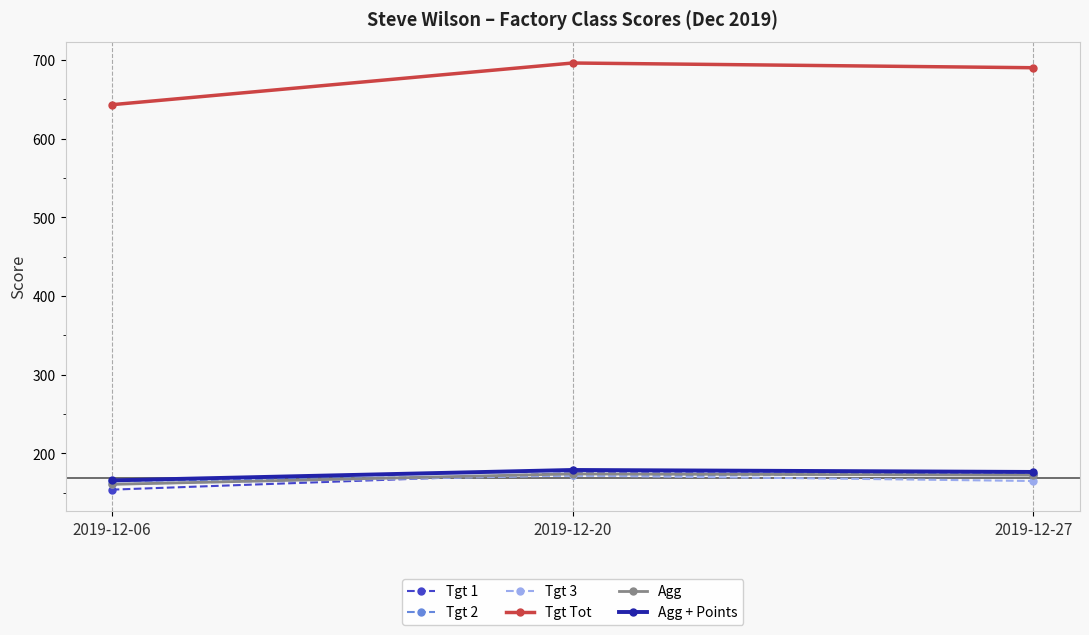

The Tgt 3 series shows 278.5 at 2019-12-06. True or false?

False